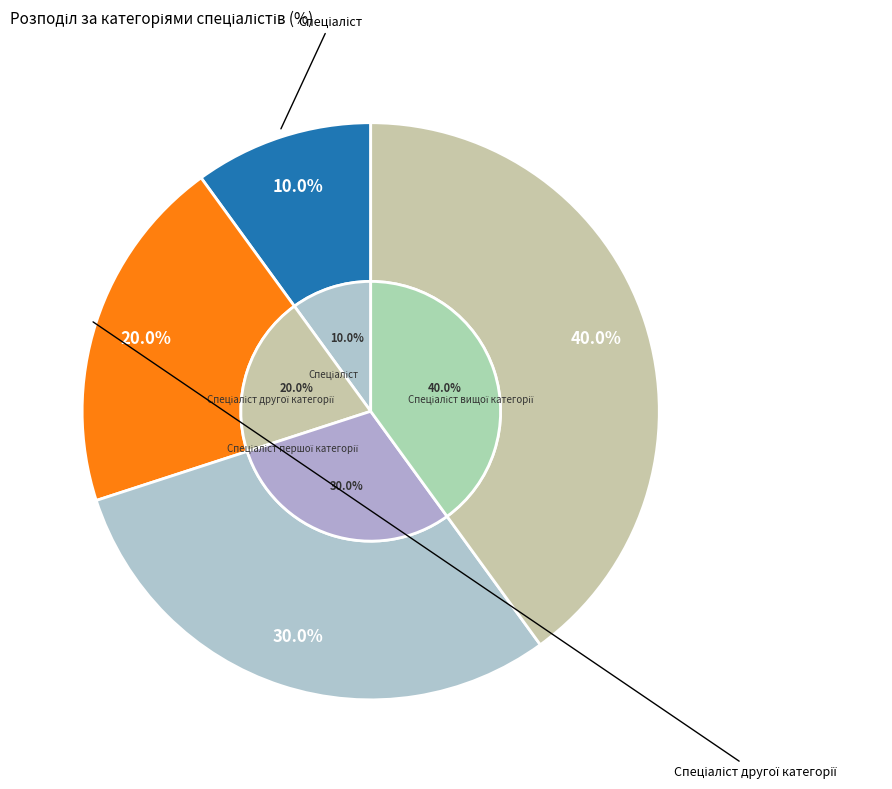

To the nearest percent, what is the difference between the largest and smallest slice percentages?

30%